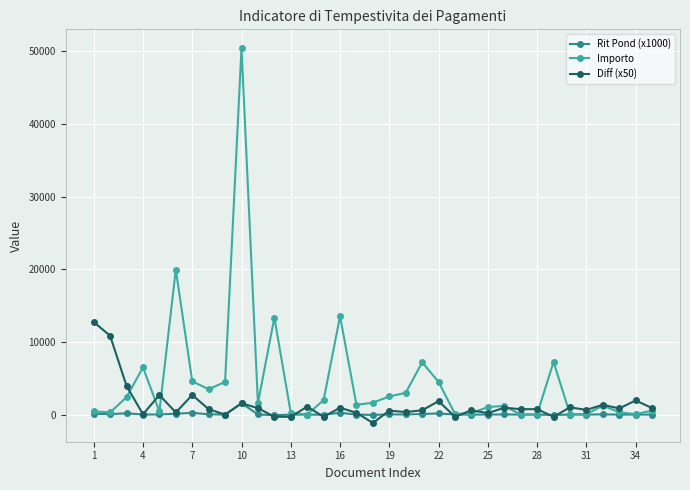

Which series has the widest spread of values?

Importo